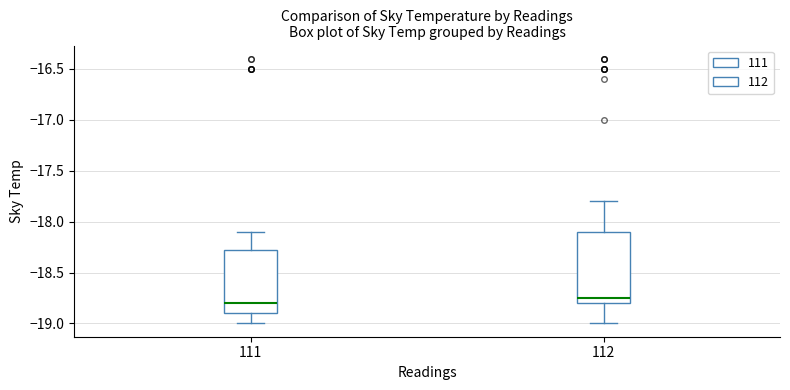

Reading left to right, transcribe this box plot: for each box, give where its median line is, the range the box spans, and where its two whiskers end, as read against the y-axis. The values are not printed on the chart, so give them approximately, as read against the axis.

111: median -18.80, box -18.90 to -18.25, whiskers -19.00 to -18.10
112: median -18.75, box -18.80 to -18.10, whiskers -19.00 to -17.80